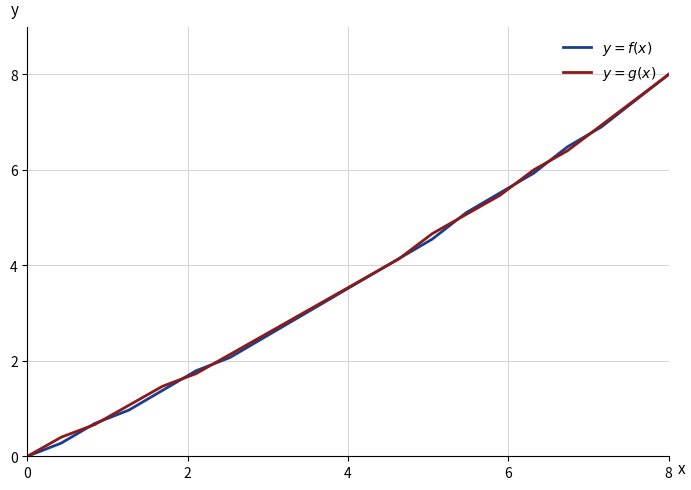

List the series in order of their overall mean, highest first.

$y = g(x)$, $y = f(x)$